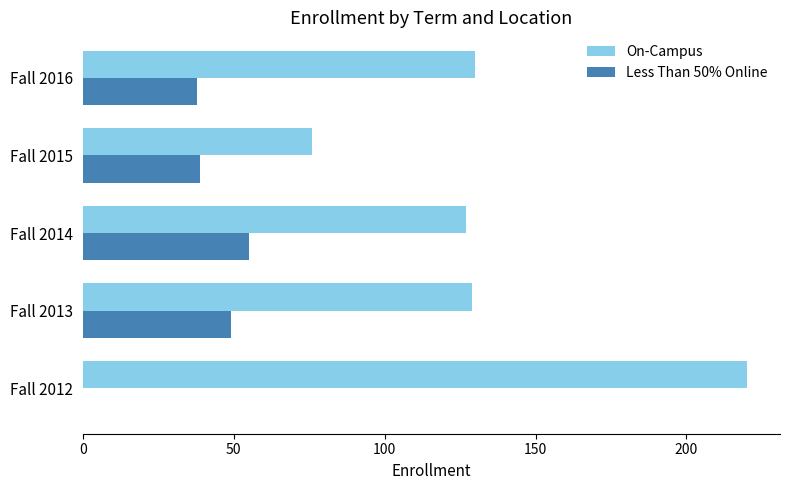

What is the total value across all series at Fall 2012?

220